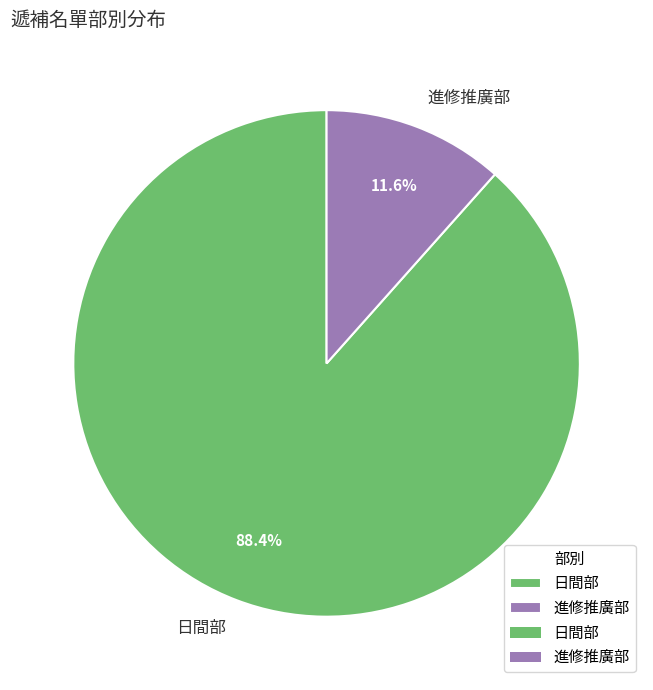

Which slice is the smallest?

進修推廣部